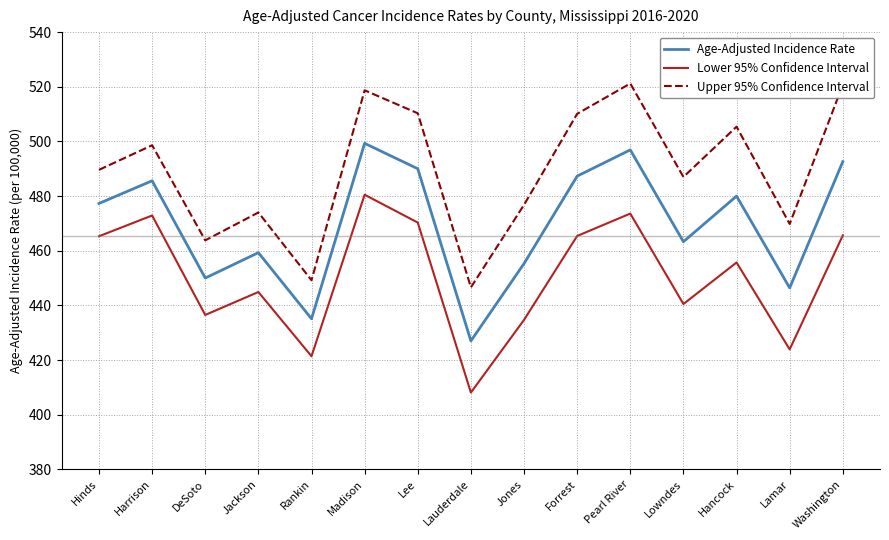

True or false: Lower 95% Confidence Interval and Age-Adjusted Incidence Rate intersect in this chart.

False